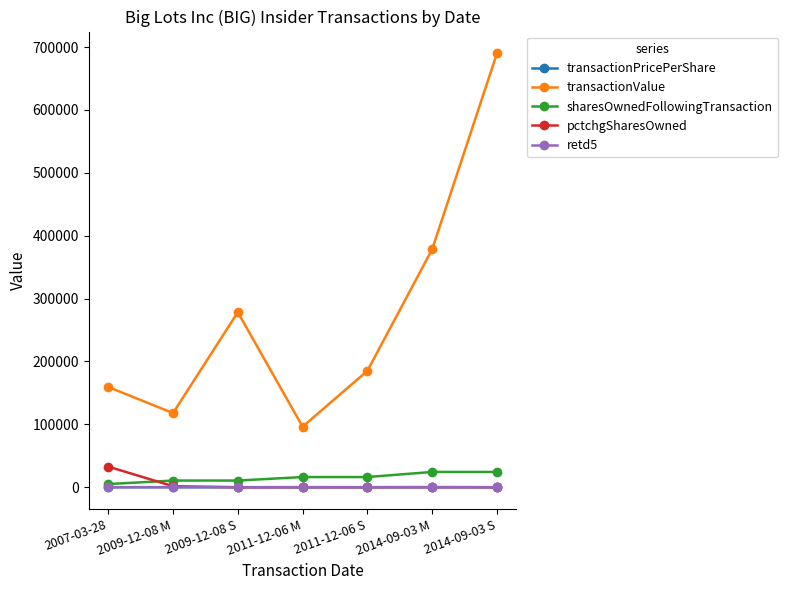

Is it true that transactionValue equals 96250.0 at 2011-12-06 M?

True